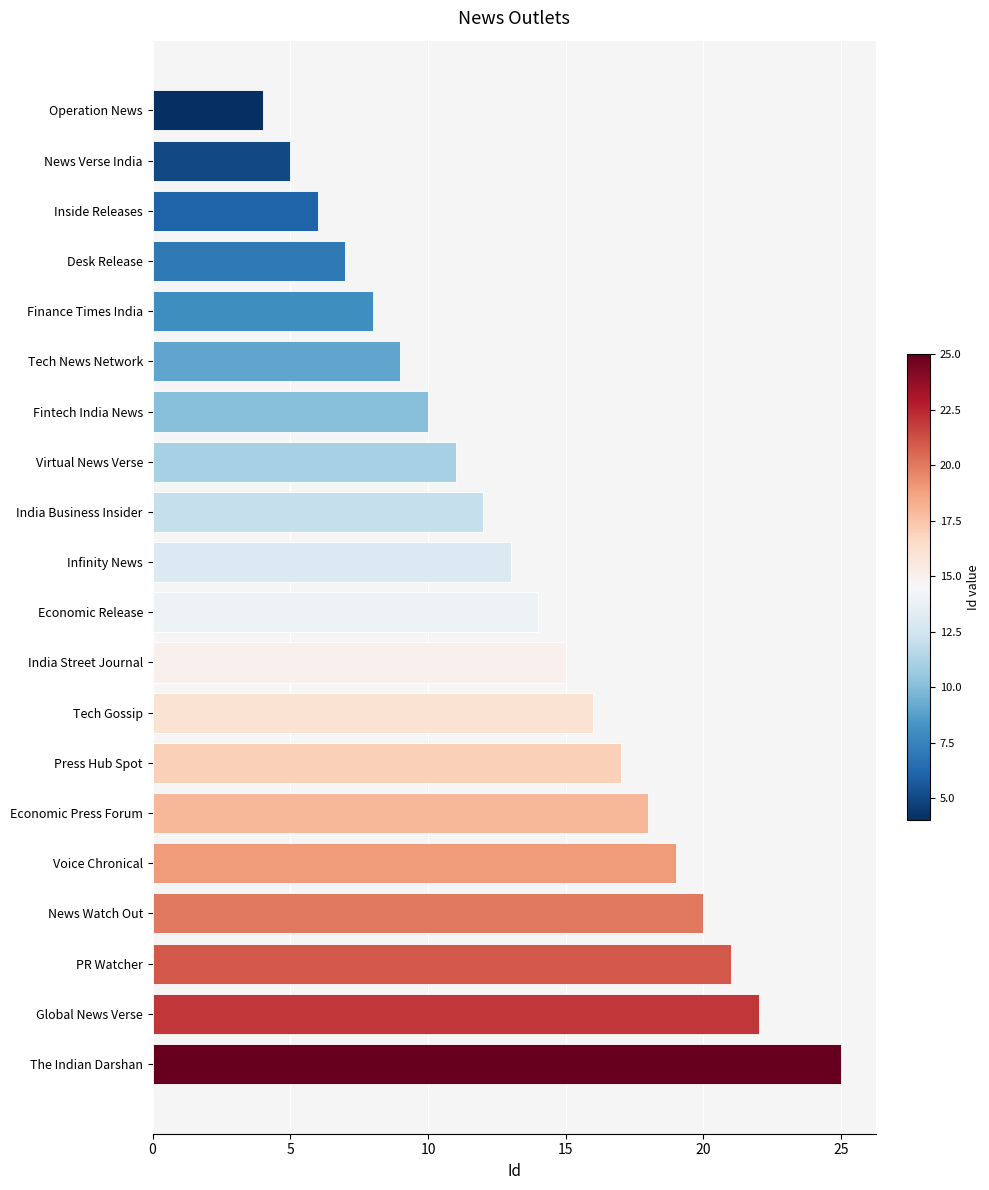

Count the number of categories in the chart.

20